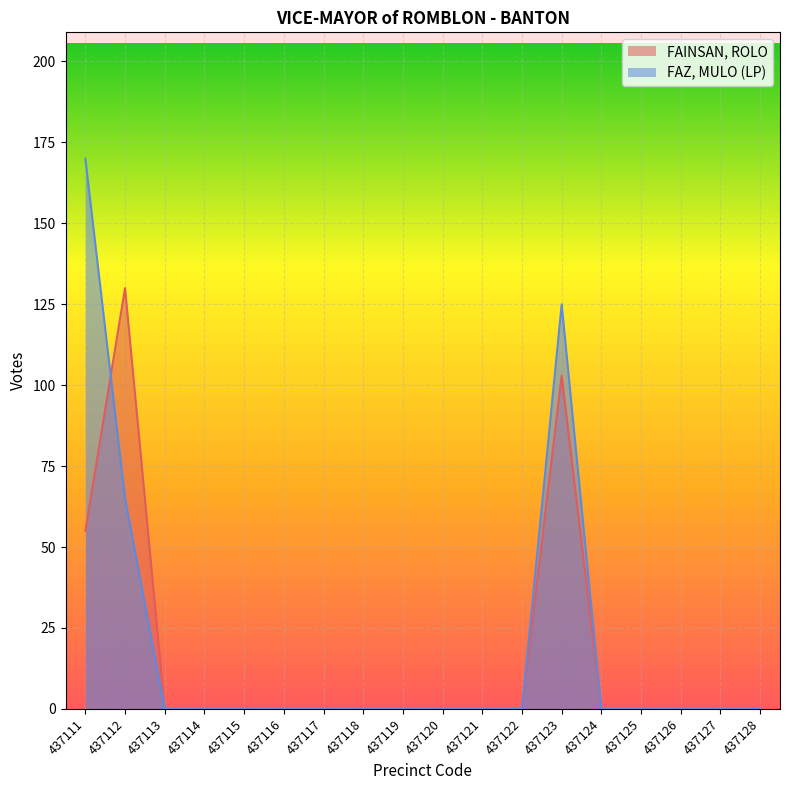

Which series has the largest total across all categories?

FAZ, MULO (LP)